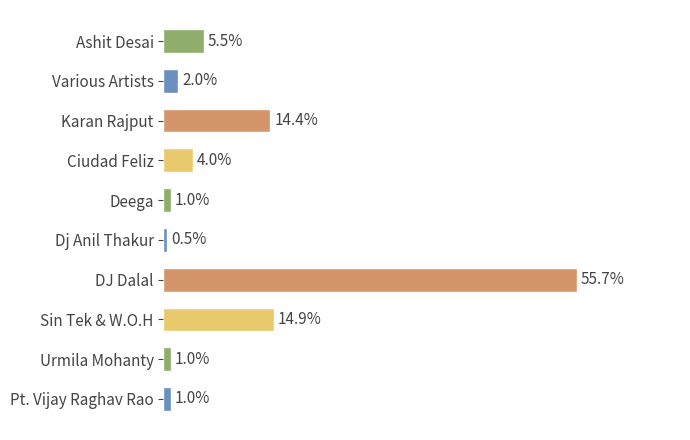

Which category has the lowest value across all series?

Dj Anil Thakur